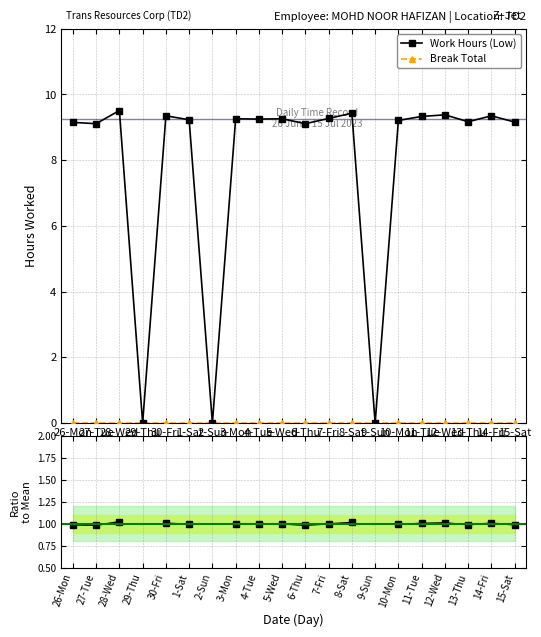

At which label is Work Hours (Low) closest to 4?

29-Thu